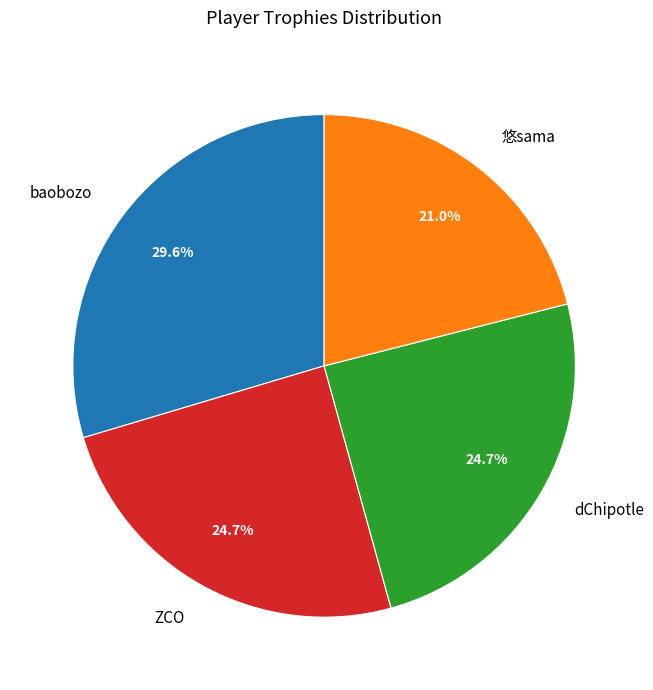

Does ZCO represent more than half of the total?

No